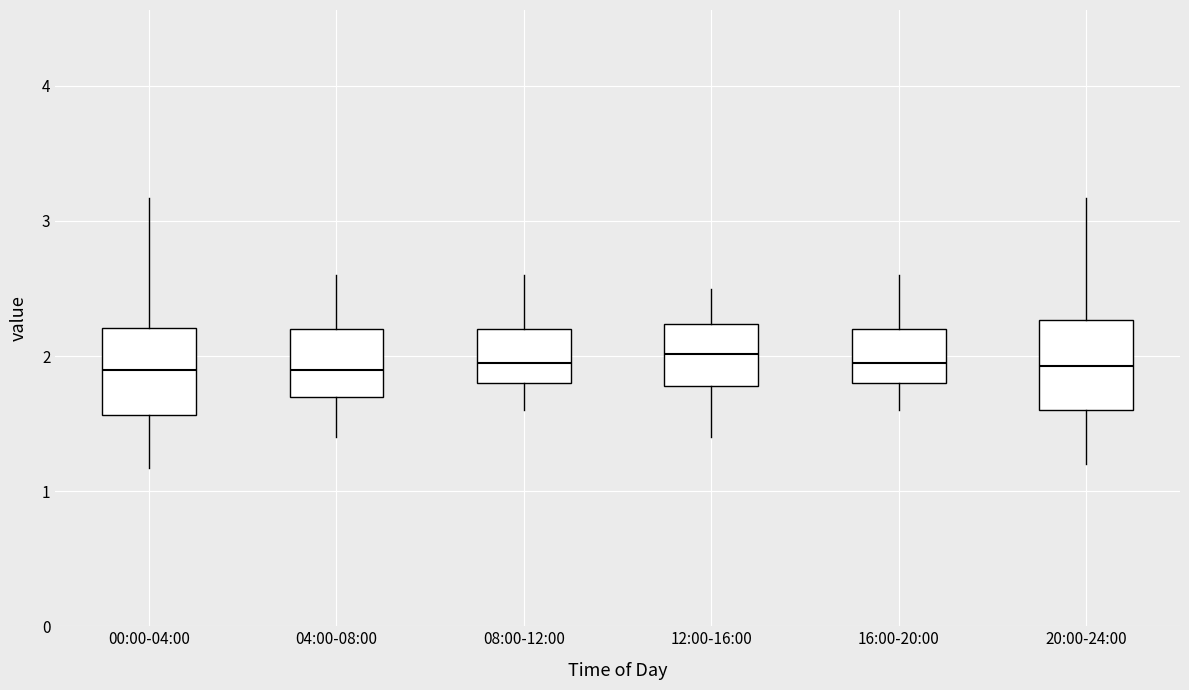

Reading left to right, read every box against the y-axis: the position of its median line, the range the box covers, and the ends of its whiskers. The values are not printed on the chart, so give them approximately, as read against the axis.

00:00-04:00: median 1.9, box 1.6 to 2.2, whiskers 1.2 to 3.2
04:00-08:00: median 1.9, box 1.7 to 2.2, whiskers 1.4 to 2.6
08:00-12:00: median 2.0, box 1.8 to 2.2, whiskers 1.6 to 2.6
12:00-16:00: median 2.0, box 1.8 to 2.2, whiskers 1.4 to 2.5
16:00-20:00: median 2.0, box 1.8 to 2.2, whiskers 1.6 to 2.6
20:00-24:00: median 1.9, box 1.6 to 2.3, whiskers 1.2 to 3.2